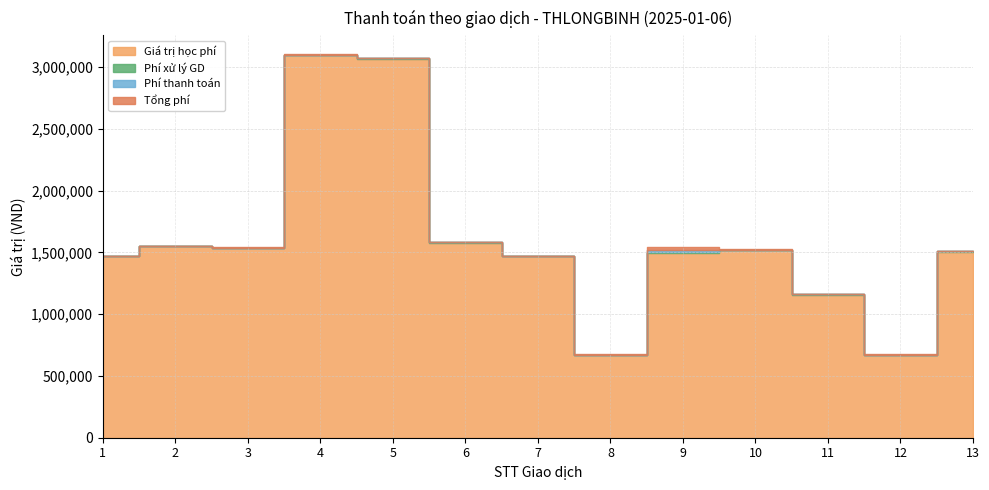

What is the value of the Phí xử lý GD point at the 11th from the left?

3300